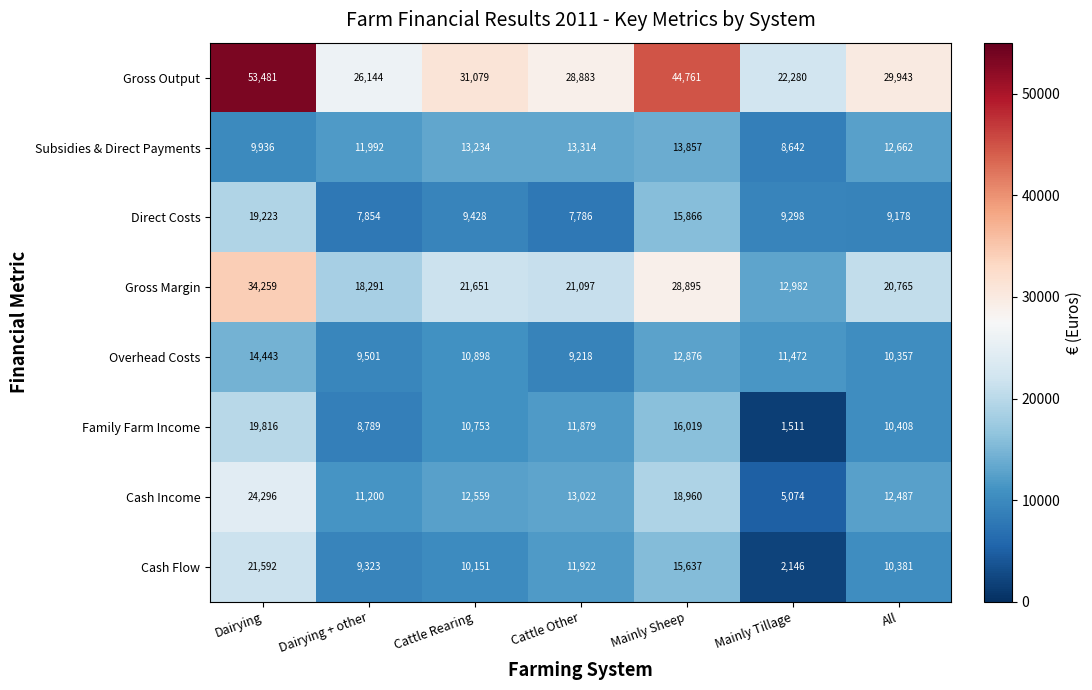

What is the sum of the Overhead Costs values at Cattle Rearing and Mainly Tillage?

22370